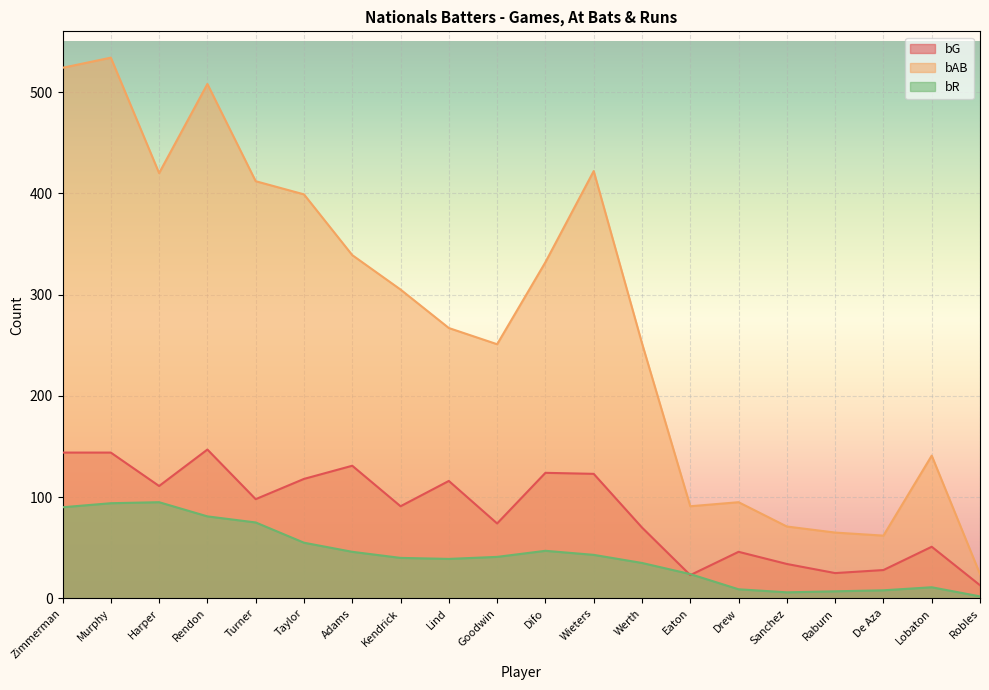

Which series ends up on top after the final intersection of bG and bR?

bG